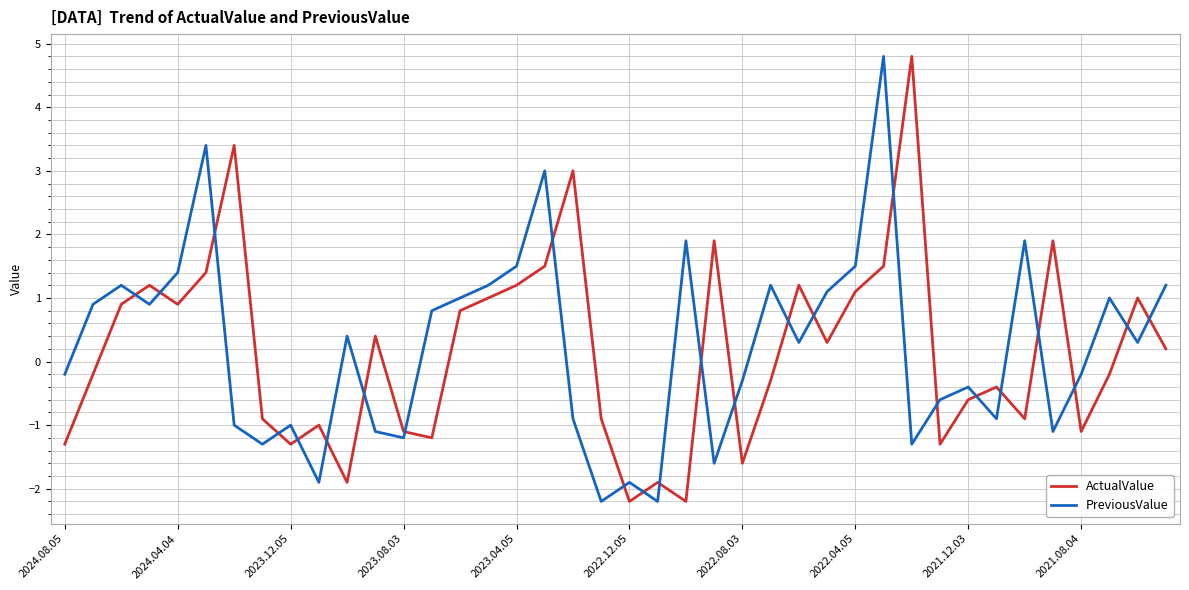

After their last crossing, which series has the higher values: ActualValue or PreviousValue?

PreviousValue